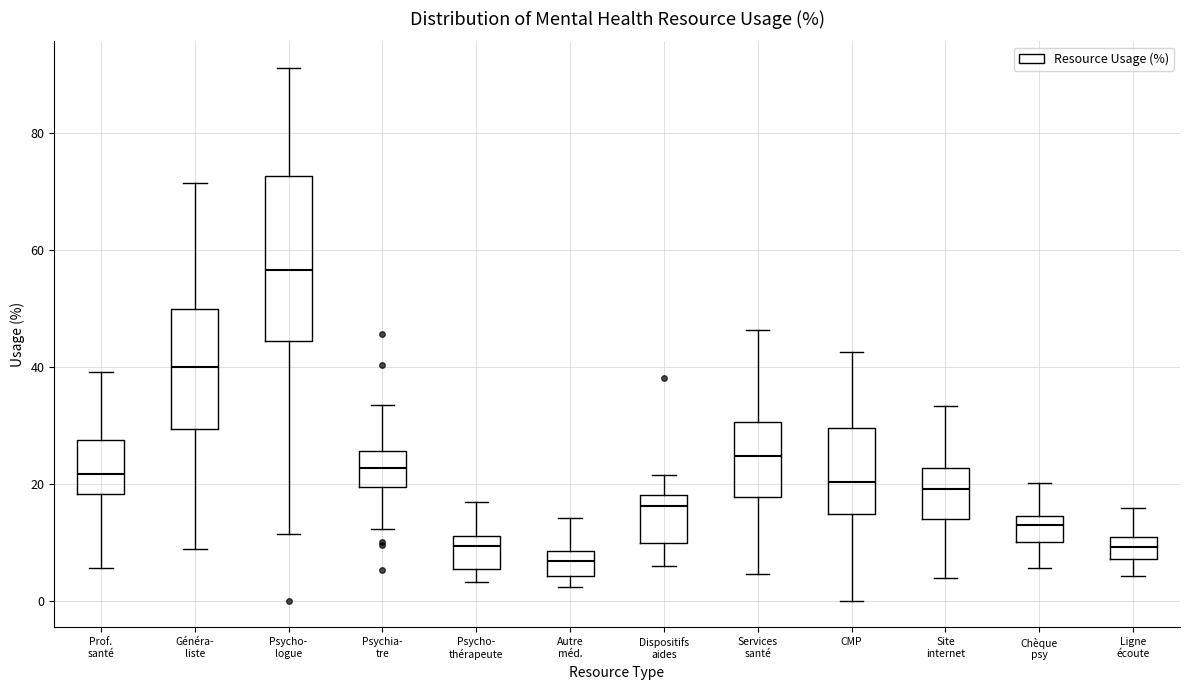

Reading left to right, transcribe this box plot: for each box, give where its median line is, the range the box spans, and where its two whiskers end, as read against the y-axis. The values are not printed on the chart, so give them approximately, as read against the axis.

Prof. santé: median 22, box 18 to 28, whiskers 6 to 40
Généra- liste: median 40, box 30 to 50, whiskers 8 to 72
Psycho- logue: median 56, box 44 to 72, whiskers 12 to 92
Psychia- tre: median 22, box 20 to 26, whiskers 12 to 34
Psycho- thérapeute: median 10, box 6 to 12, whiskers 4 to 16
Autre méd.: median 6, box 4 to 8, whiskers 2 to 14
Dispositifs aides: median 16, box 10 to 18, whiskers 6 to 22
Services santé: median 24, box 18 to 30, whiskers 4 to 46
CMP: median 20, box 14 to 30, whiskers 0 to 42
Site internet: median 20, box 14 to 22, whiskers 4 to 34
Chèque psy: median 12, box 10 to 14, whiskers 6 to 20
Ligne écoute: median 10 (inside the box), box 8 to 10, whiskers 4 to 16